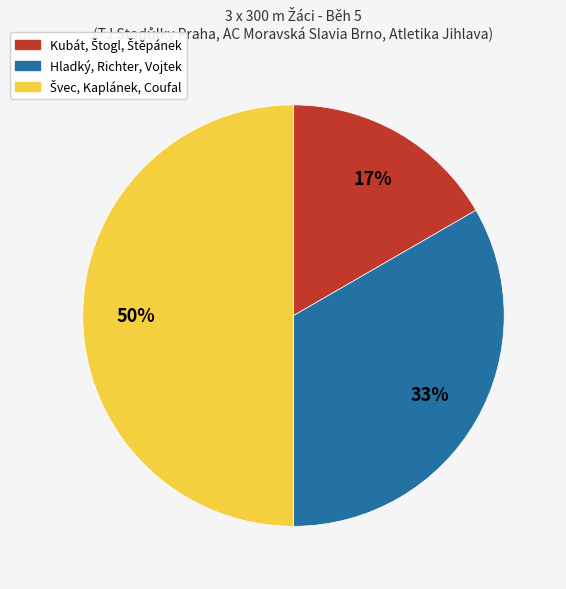

To the nearest percent, what is the difference between the largest and smallest slice percentages?

33%